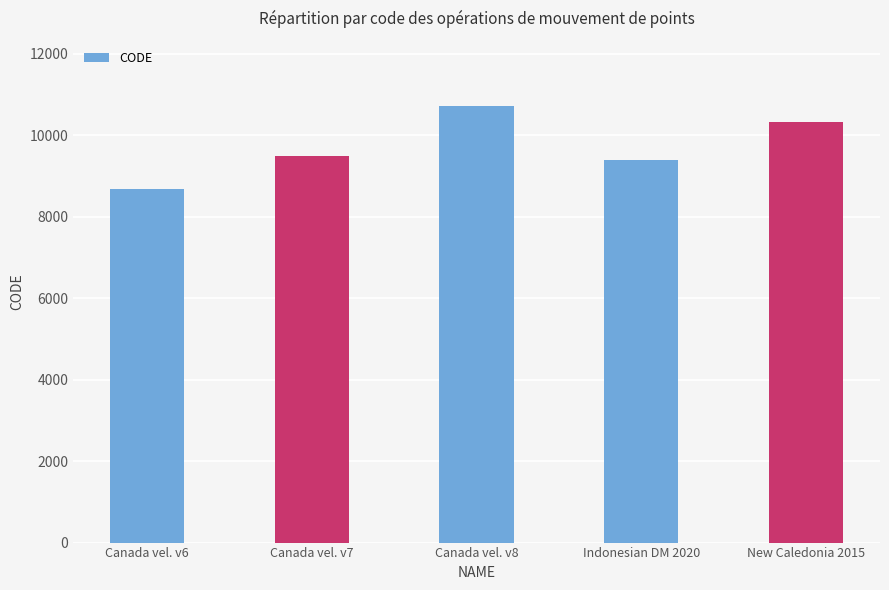

What is the difference between the values at Canada vel. v7 and Canada vel. v6?

807